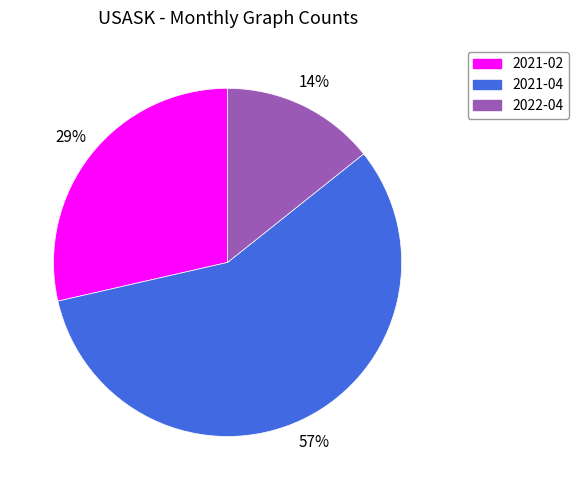

Rank the categories by value from lowest to highest.

2022-04, 2021-02, 2021-04